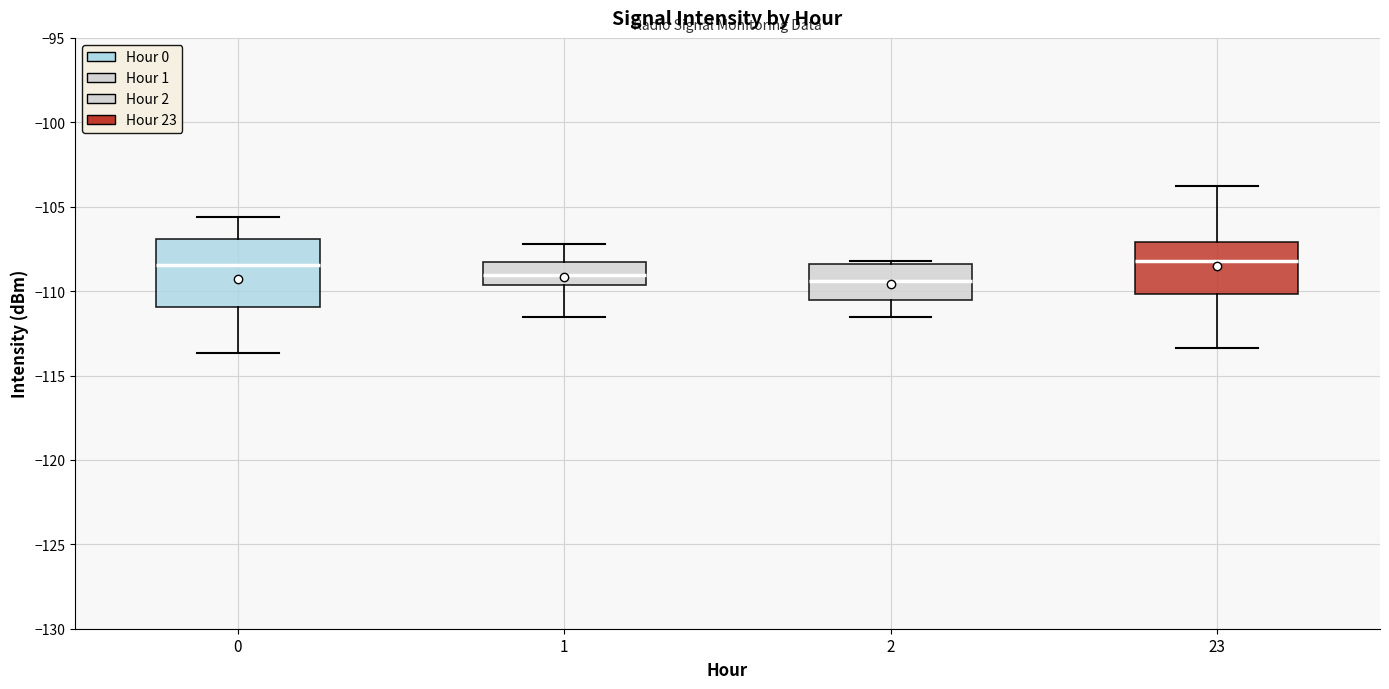

Comparing the boxes themselves (not the whiskers), which one is the tallest?

0